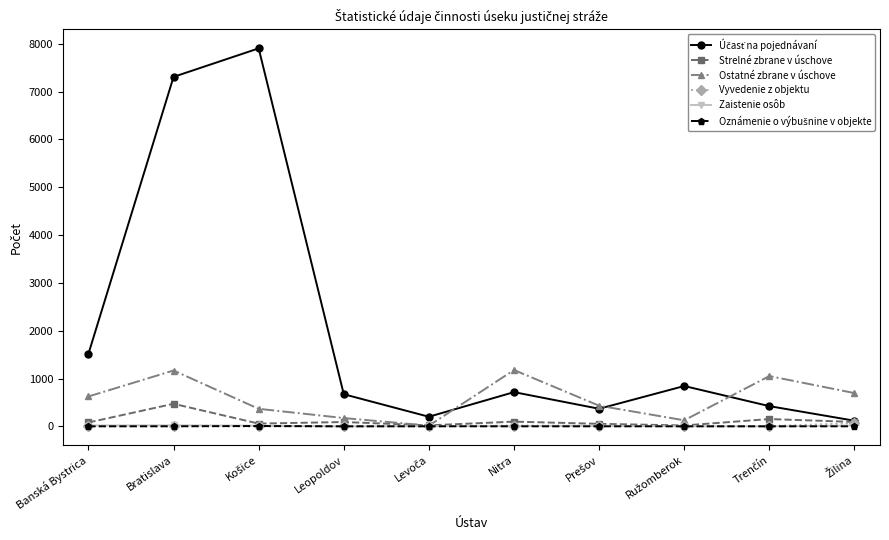

What is the label of the 4th point from the left?

Leopoldov